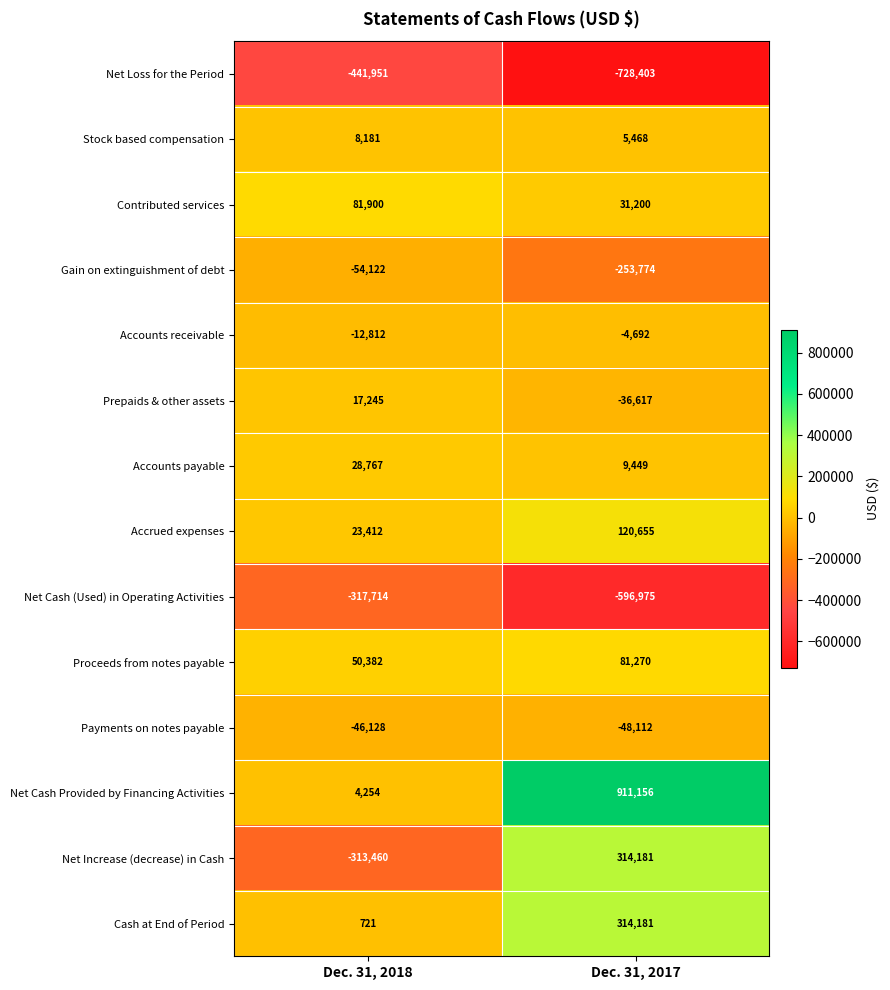

What is the difference between the maximum and minimum values in the Net Cash Provided by Financing Activities series?

906902